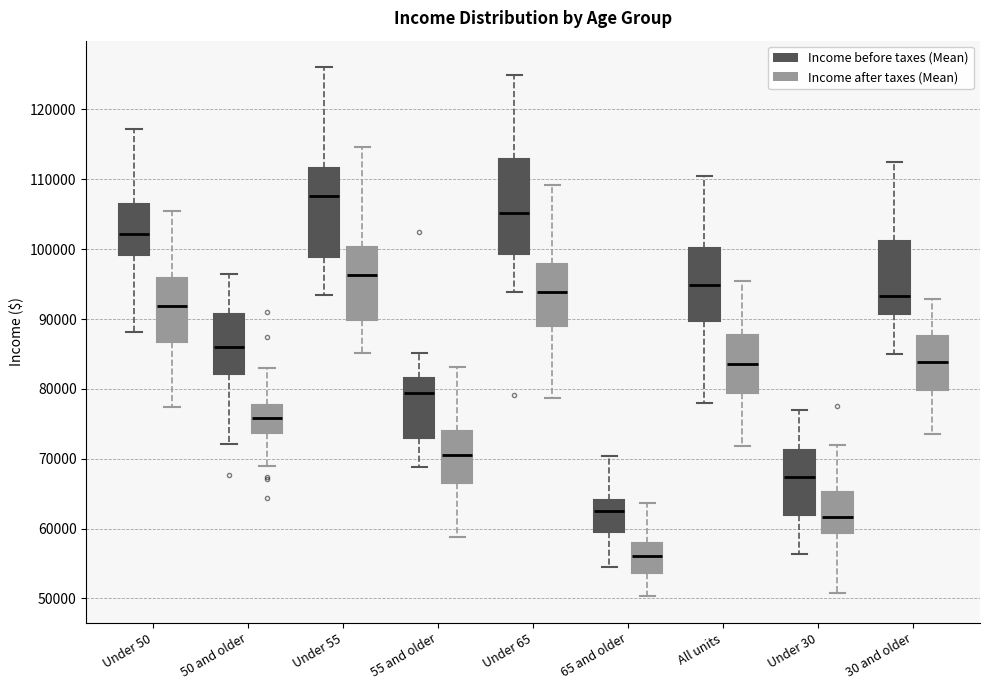

Which box has the lowest median line?

65 and older (Income after taxes (Mean))